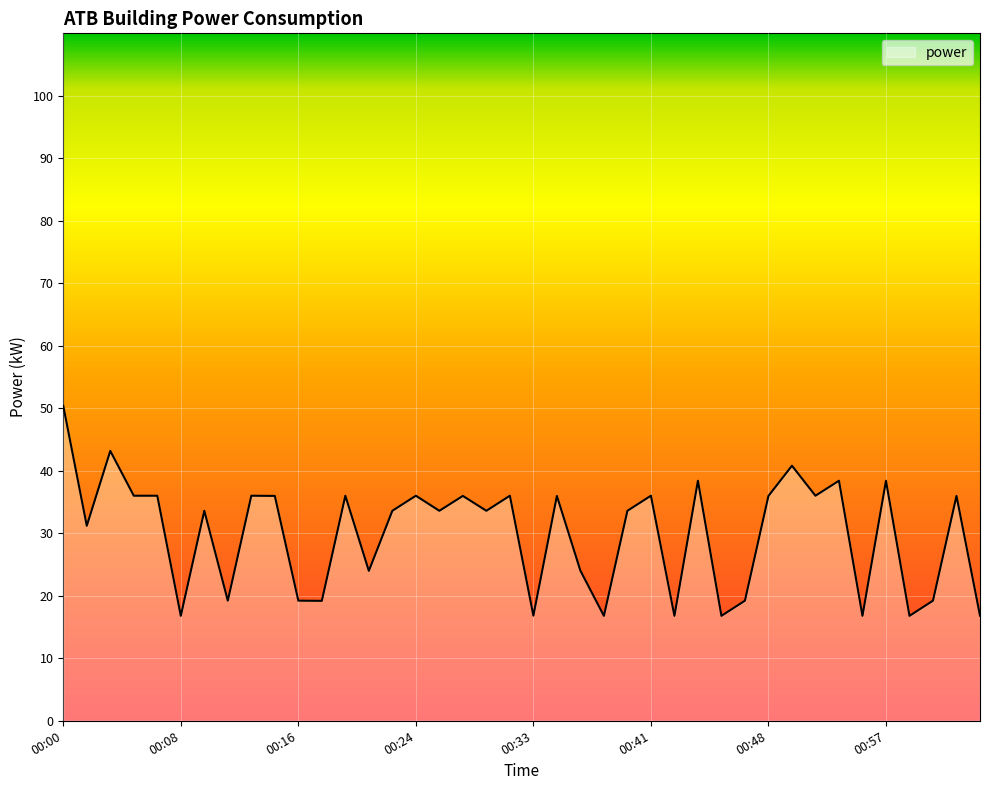

Does the chart have visible grid lines?

Yes